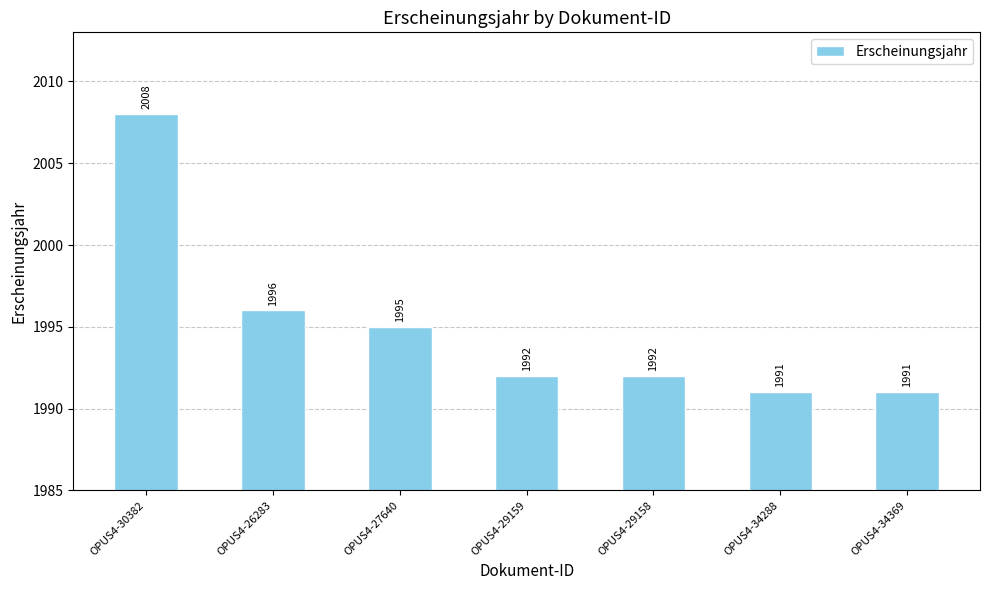

At which category does the chart reach its peak across all series?

OPUS4-30382